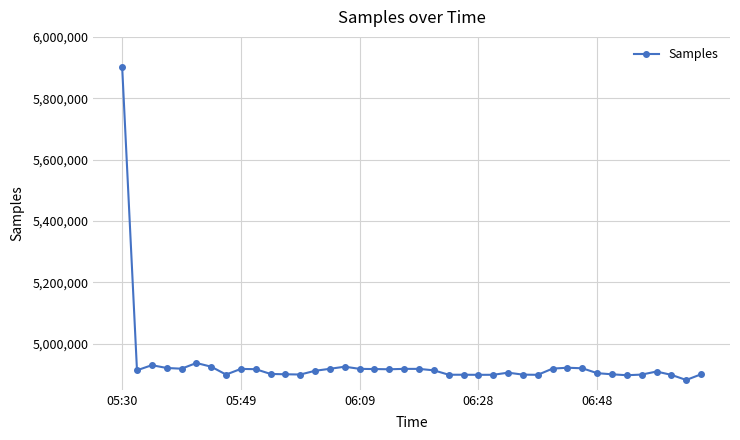

What is the value of the 4th point from the left?

4921153